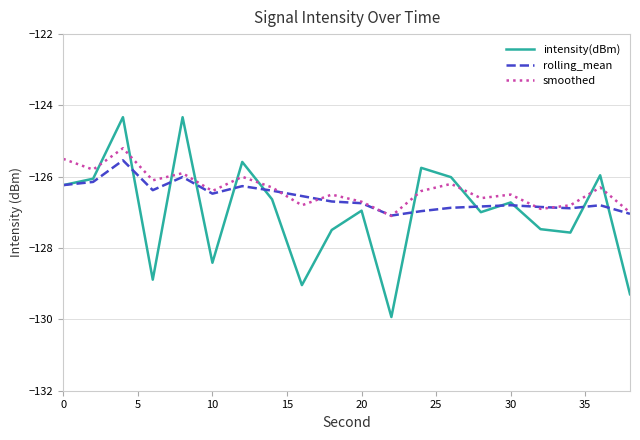

Which series has the largest range (max minus min)?

intensity(dBm)